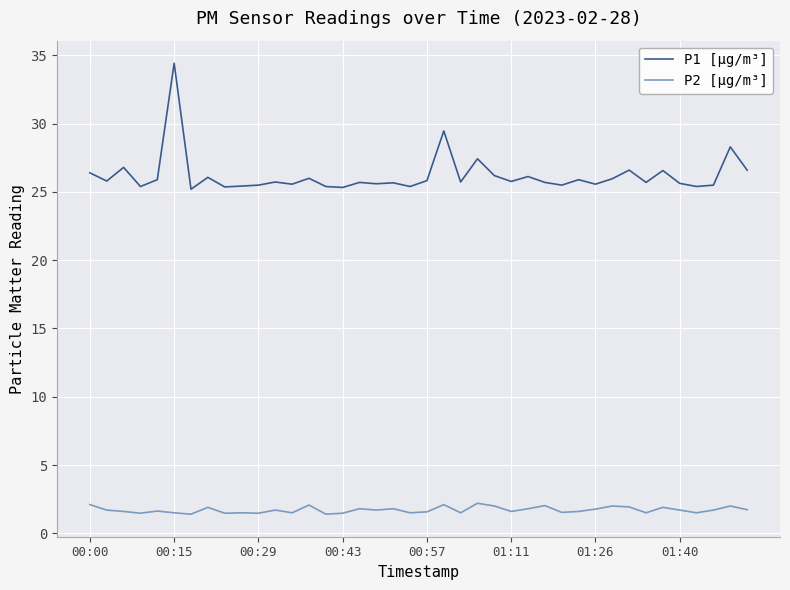

Rank the series by their maximum value, from lowest to highest.

P2 [μg/m³], P1 [μg/m³]